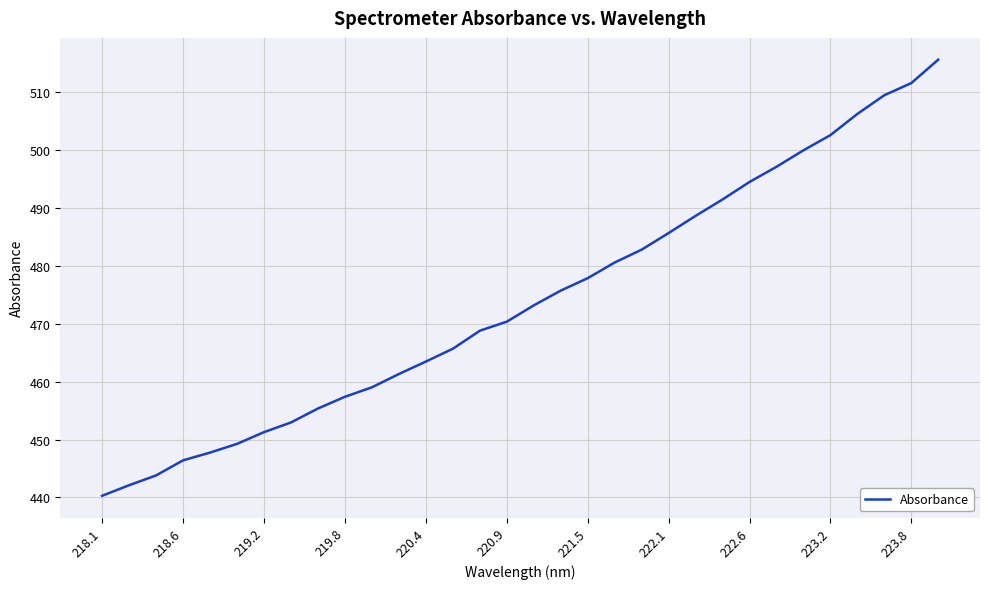

What is the smallest value displayed?

440.3